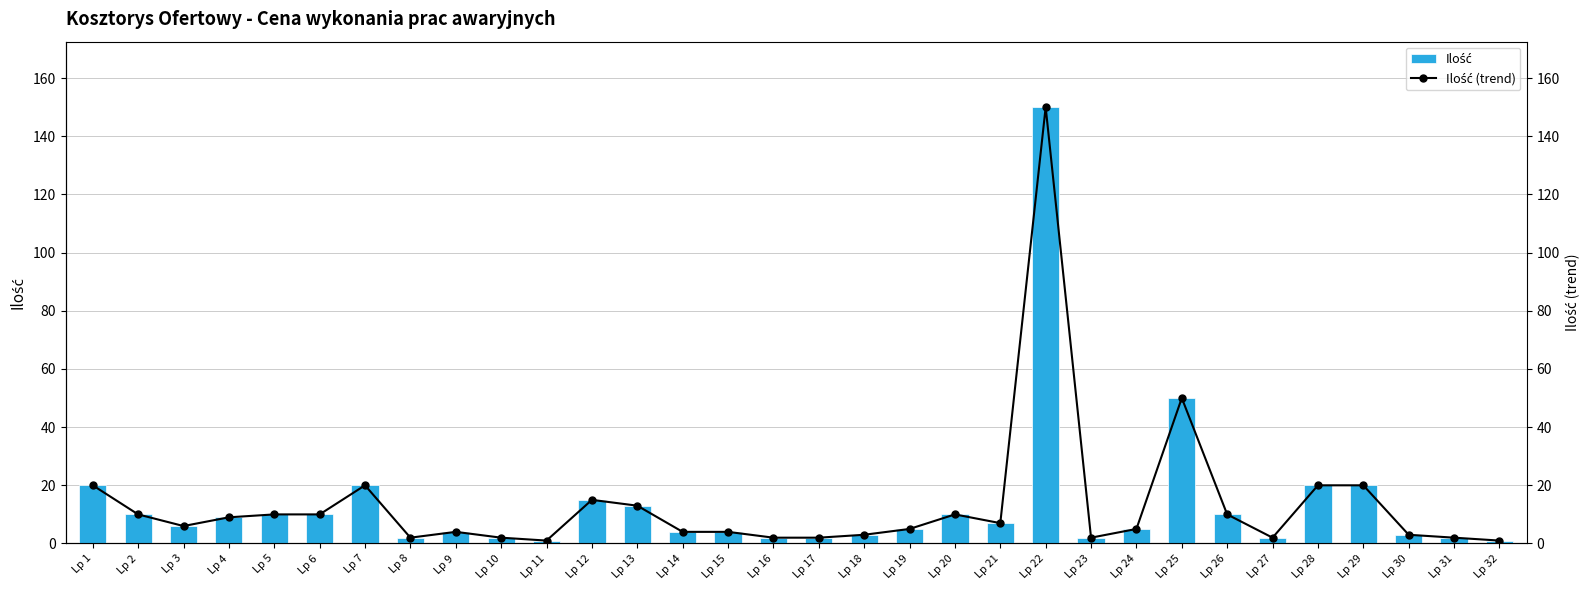

Between Lp 22 and Lp 16, which is larger?

Lp 22